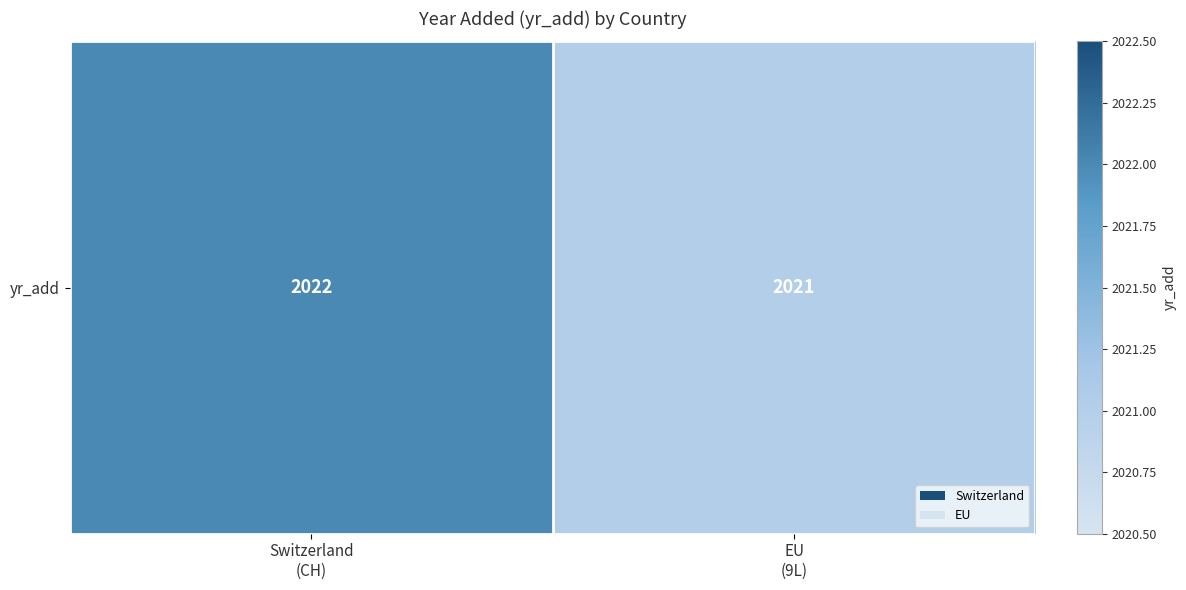

Is it true that the value at EU
(9L) is 2021?

True